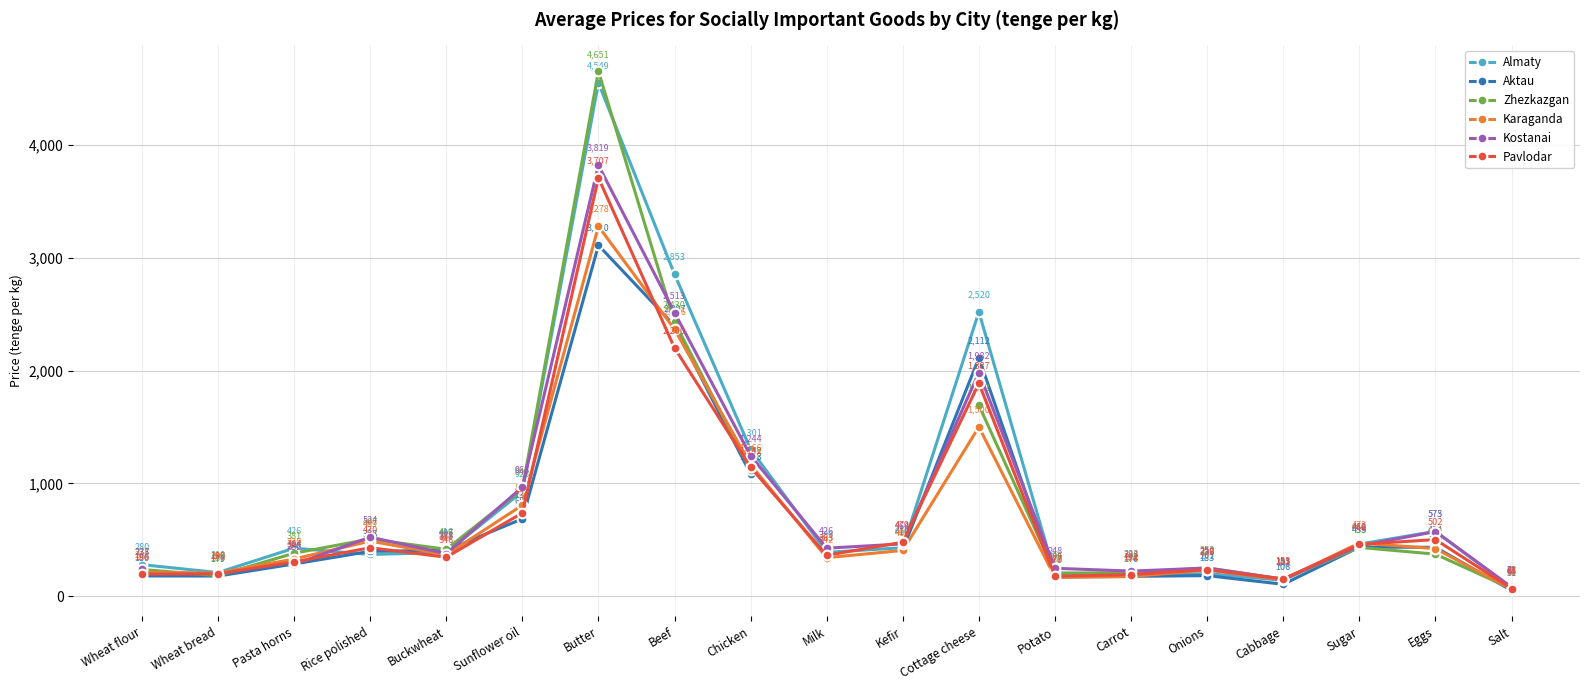

How many values in the Pavlodar series exceed 363?

9